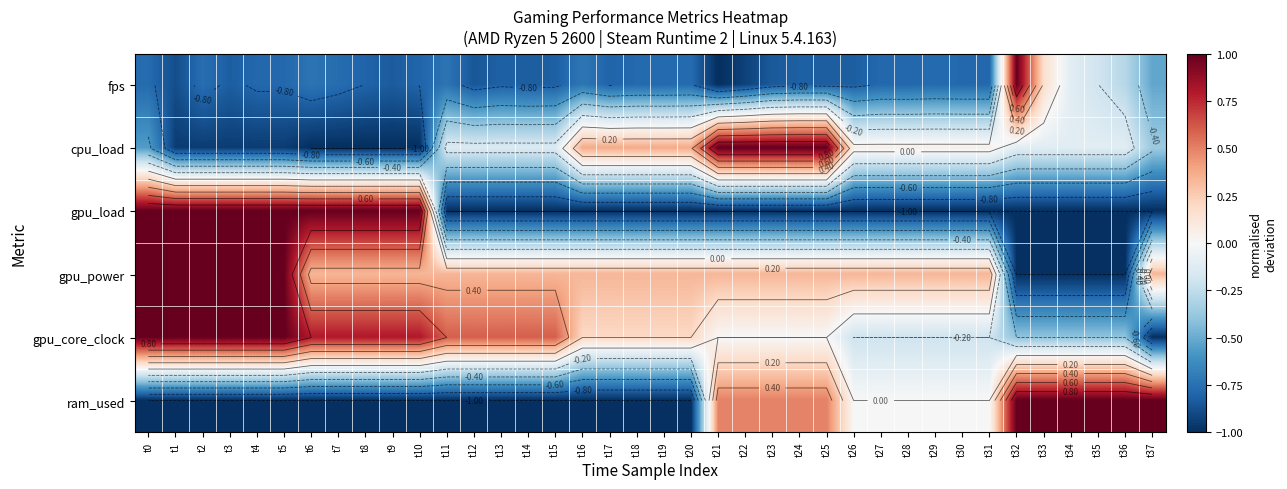

How many data points does each series have?

38